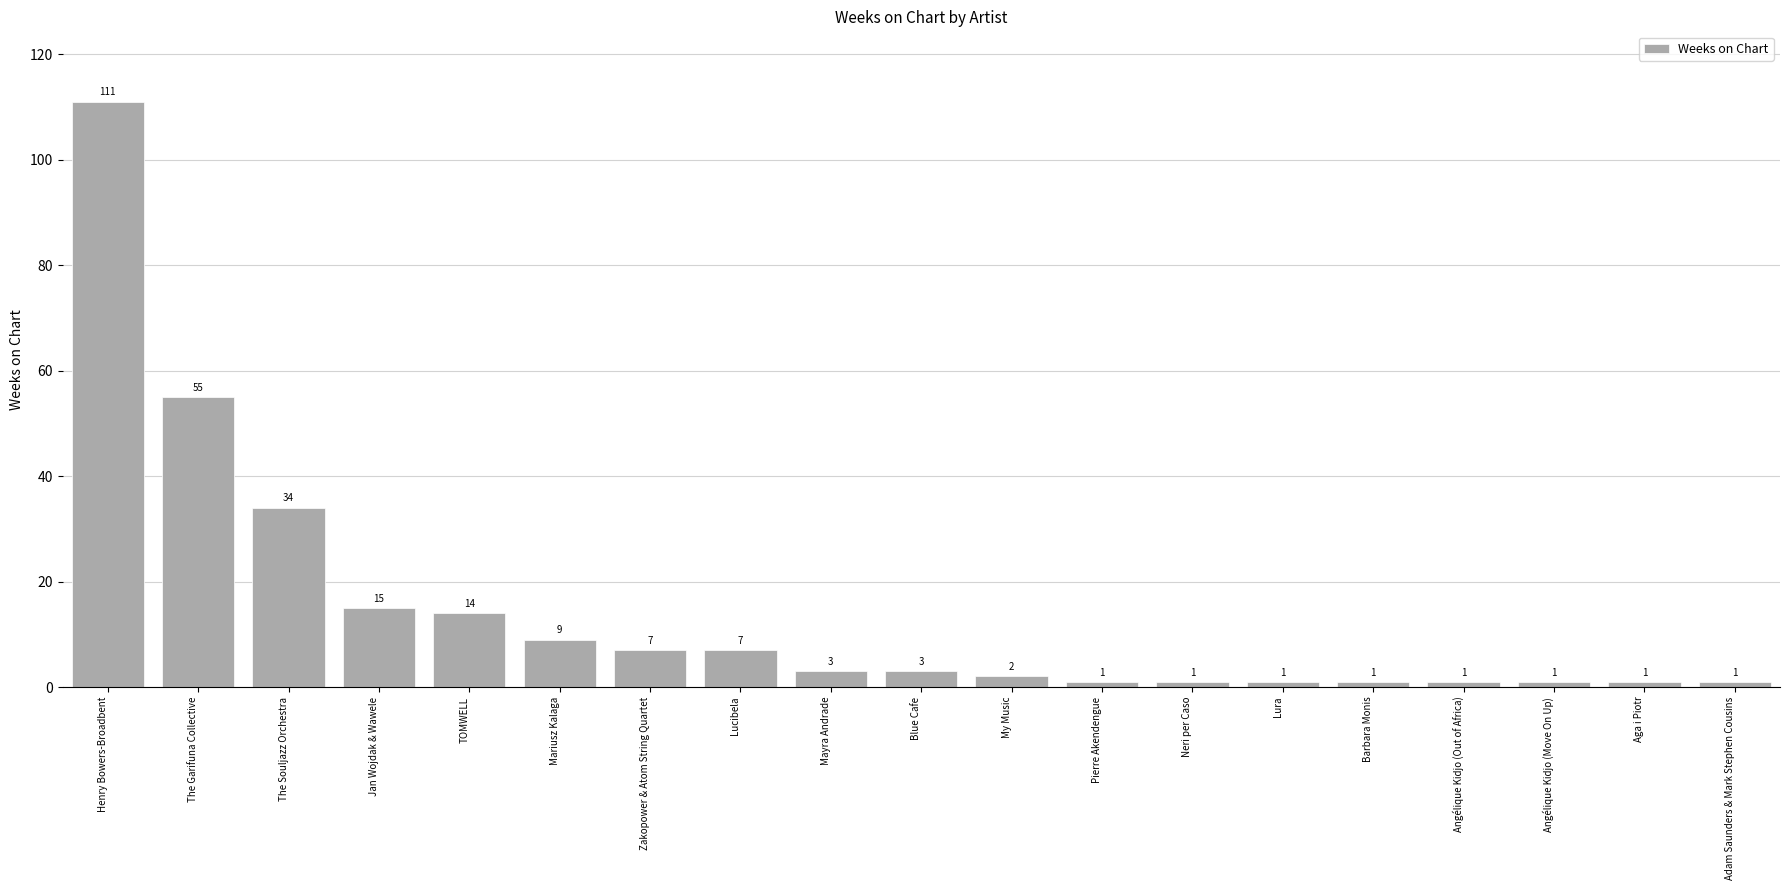

How many series are shown in this chart?

1